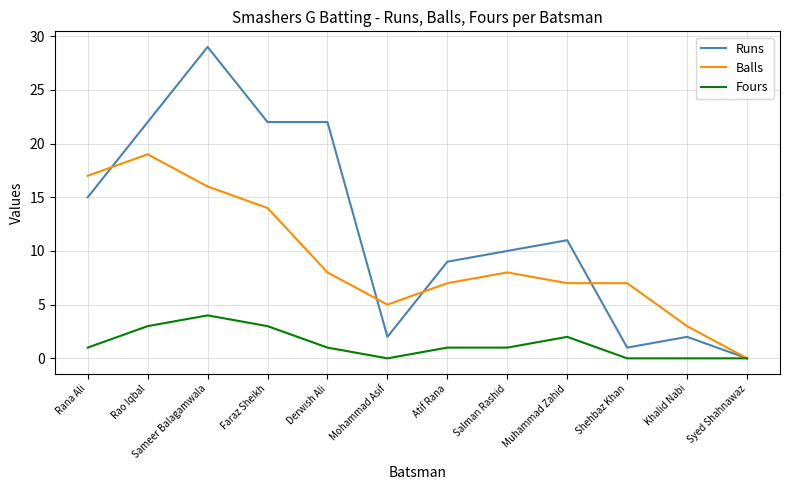

Reading left to right, transcribe all the data shown in this chart.

Runs: 15	22	29	22	22	2	9	10	11	1	2	0
Balls: 17	19	16	14	8	5	7	8	7	7	3	0
Fours: 1	3	4	3	1	0	1	1	2	0	0	0